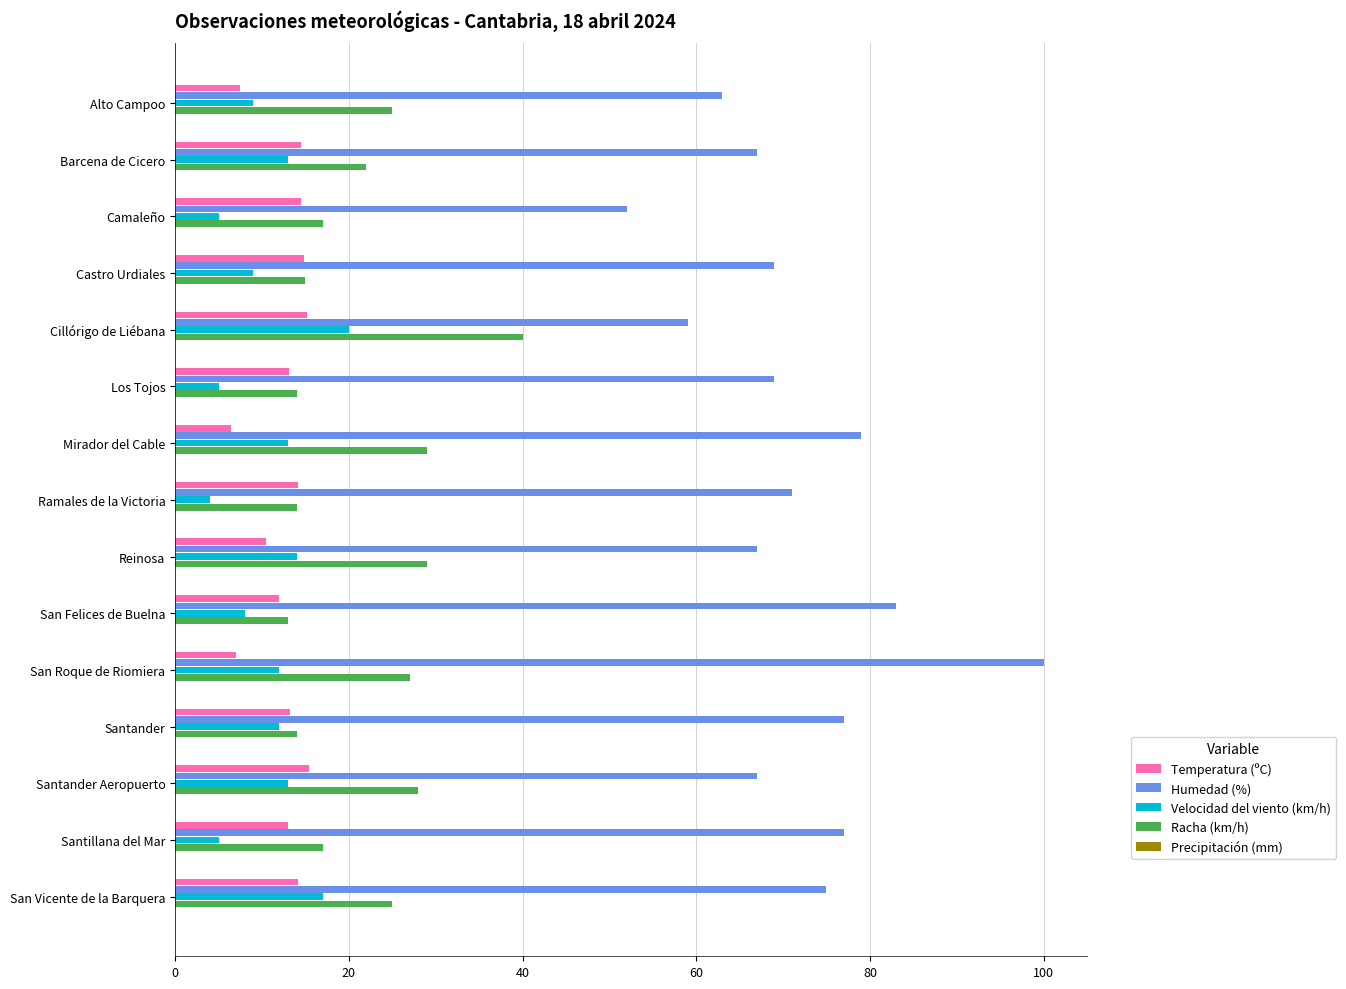

True or false: Temperatura (ºC) has a value of 14.8 at Castro Urdiales.

True